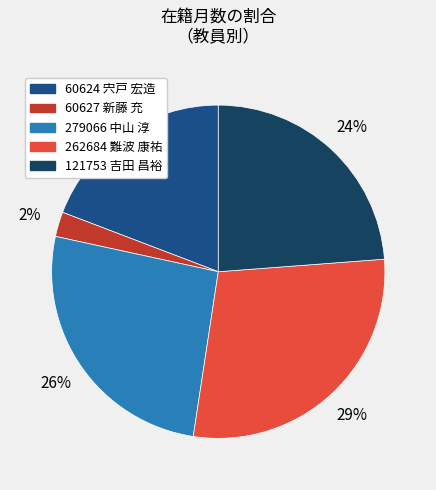

To the nearest percent, what is the difference between the 279066 中山 淳 and 262684 難波 康祐 slice percentages?

3%